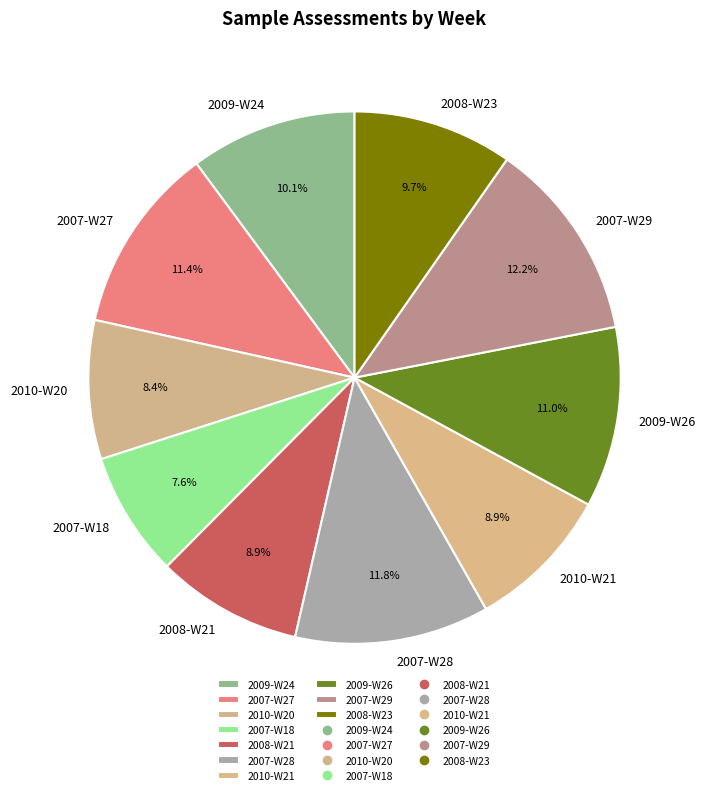

Does 2008-W23 represent more than half of the total?

No